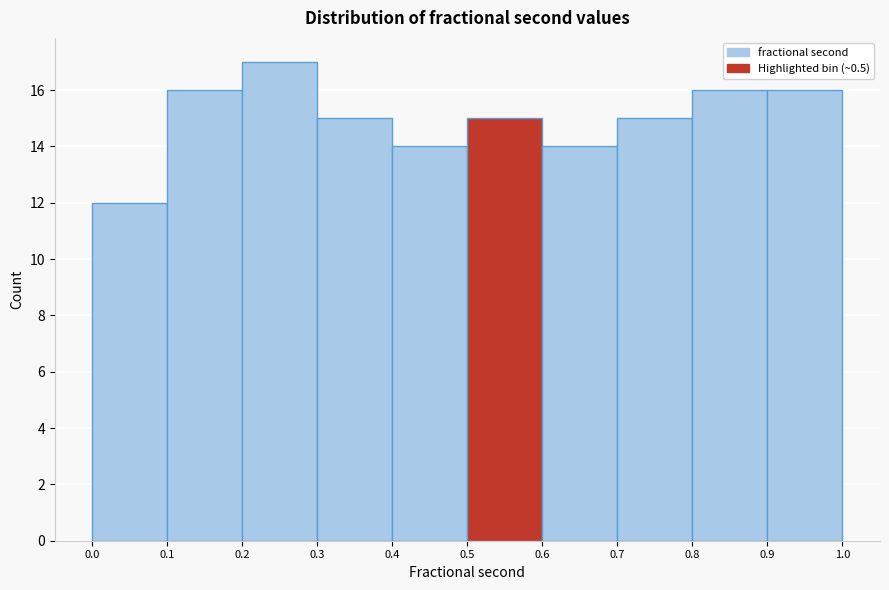

Which range on the x-axis has the tallest bar?

0.2 to 0.3